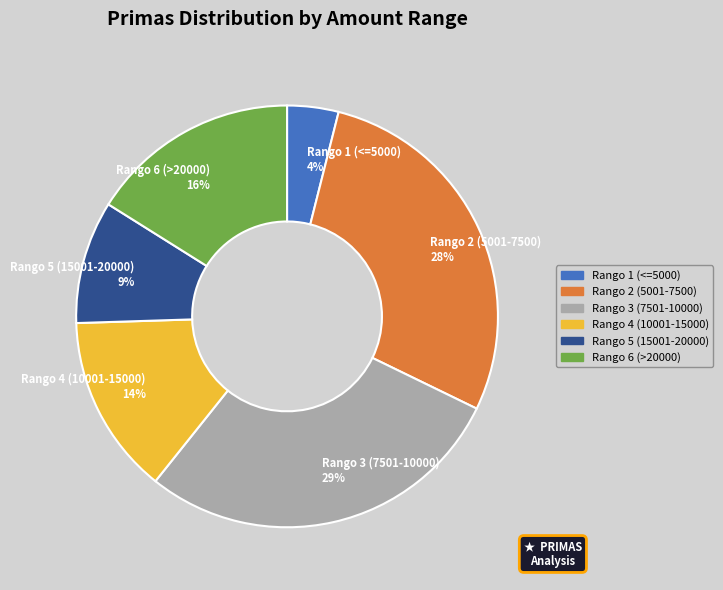

Is Rango 4 (10001-15000) the majority of the pie?

No